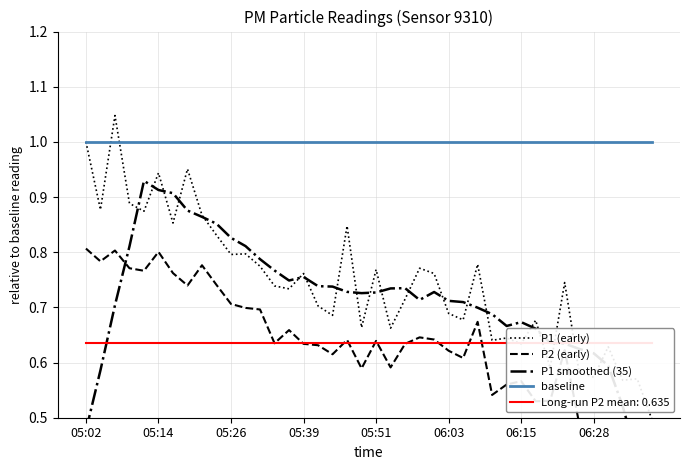

At how many categories does at least one series exceed 0?

40